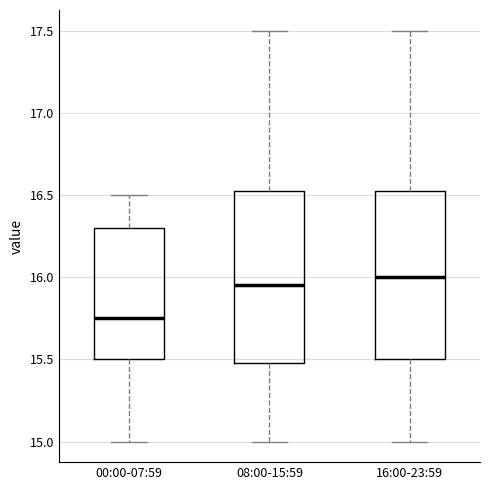

Reading left to right, transcribe this box plot: for each box, give where its median line is, the range the box spans, and where its two whiskers end, as read against the y-axis. The values are not printed on the chart, so give them approximately, as read against the axis.

00:00-07:59: median 15.75, box 15.50 to 16.30, whiskers 15.00 to 16.50
08:00-15:59: median 15.95, box 15.50 to 16.55, whiskers 15.00 to 17.50
16:00-23:59: median 16.00, box 15.50 to 16.55, whiskers 15.00 to 17.50